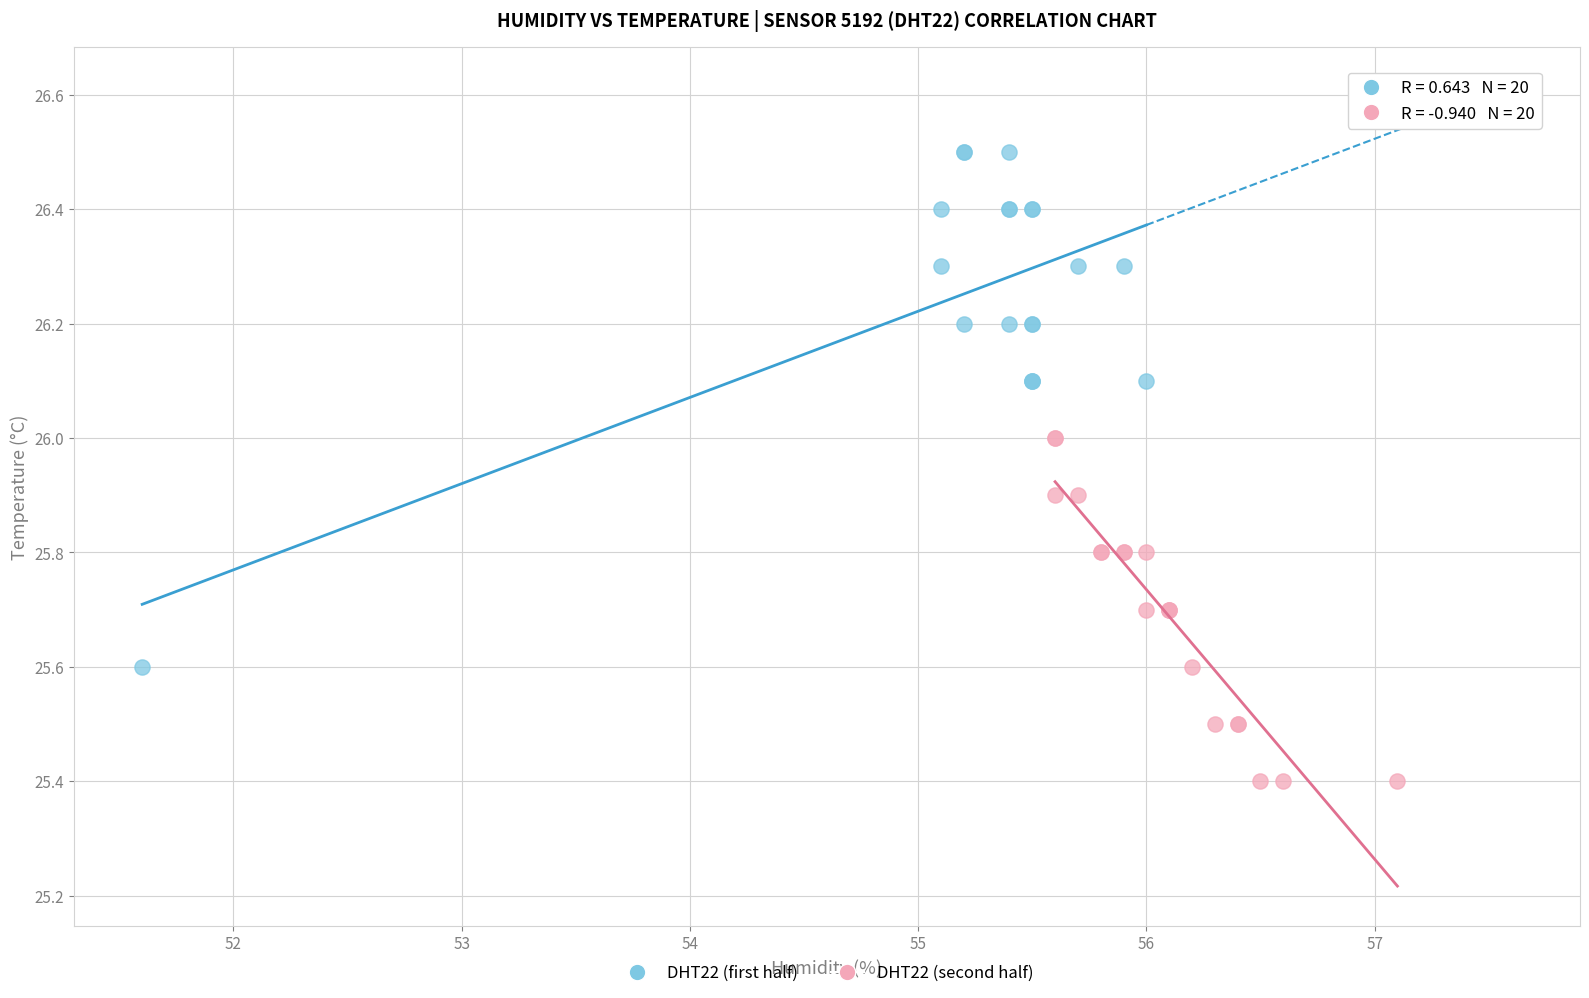

Which series has the widest spread of Y values?

DHT22 (first half)